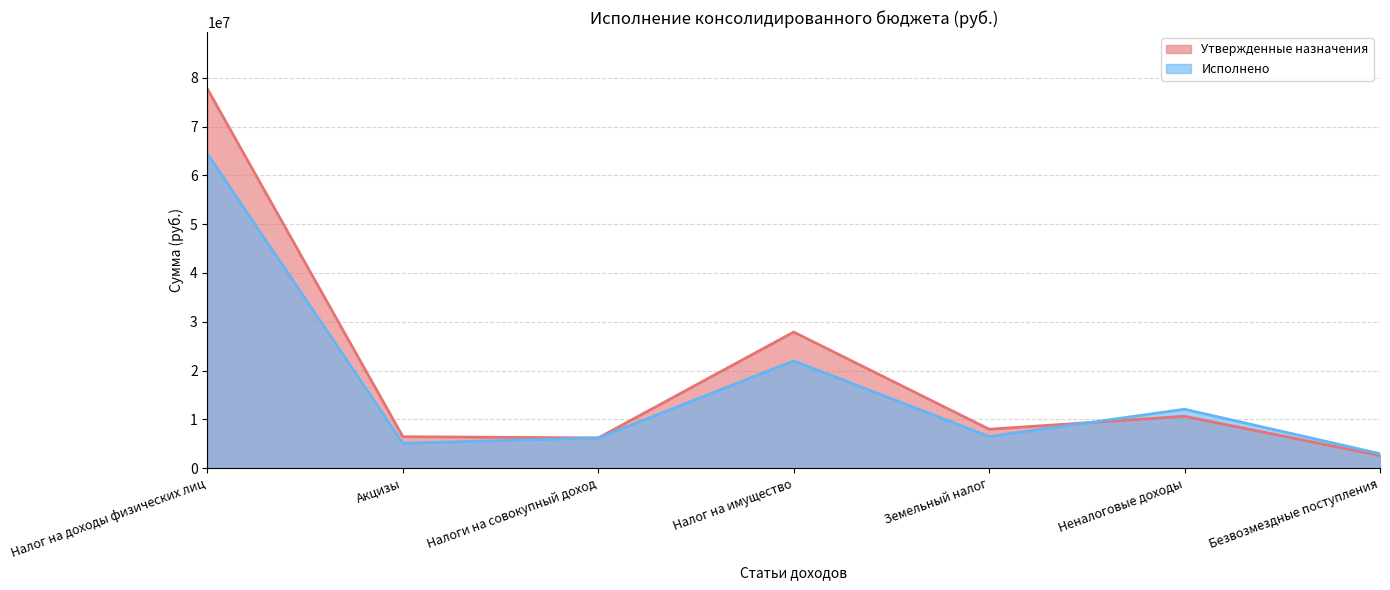

What is the value of the Исполнено point at the 3rd from the left?

6208820.7